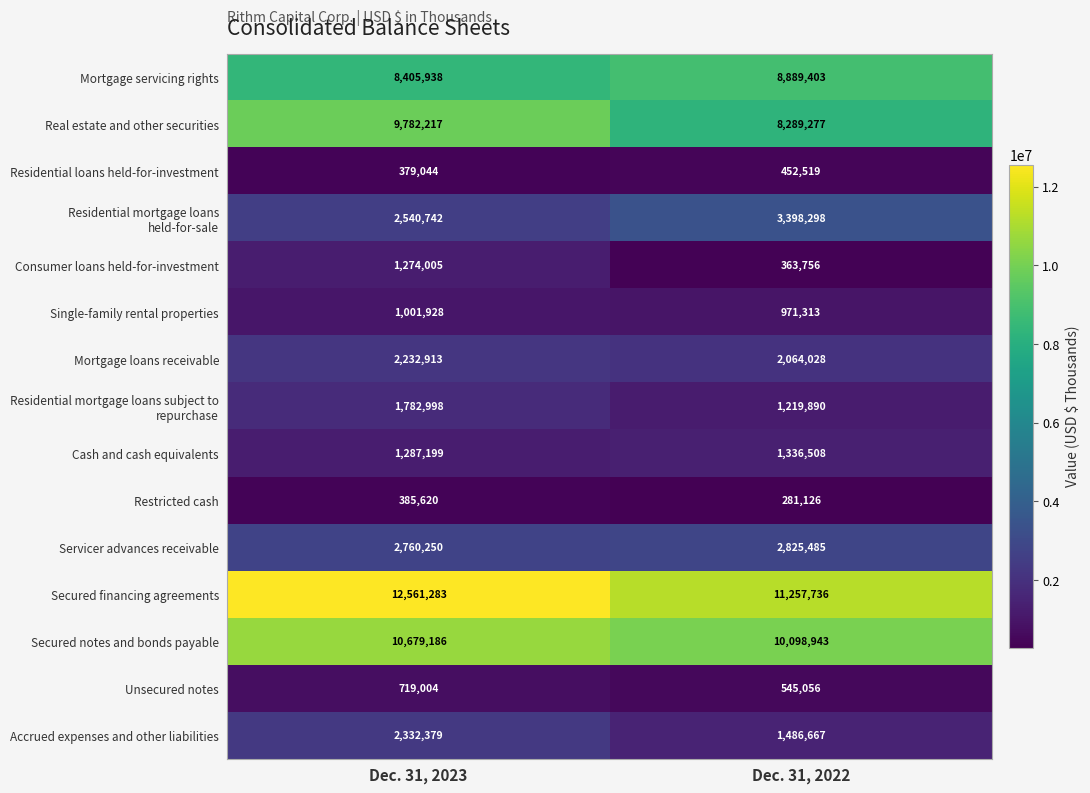

Between Dec. 31, 2023 and Dec. 31, 2022, which series saw the biggest shift?

Real estate and other securities